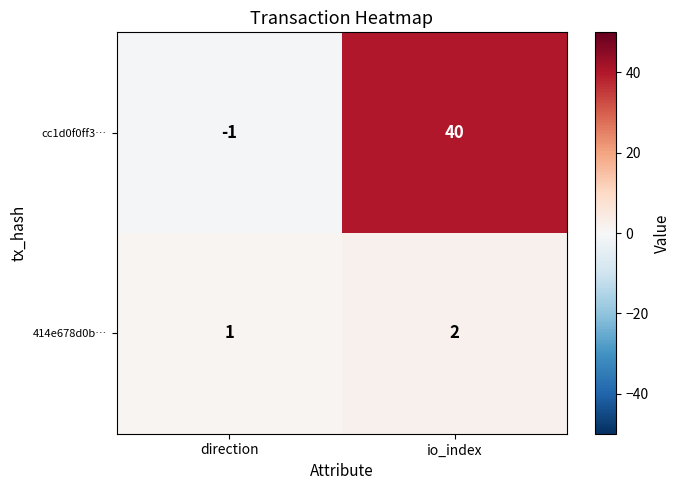

Which series has the largest total across all categories?

cc1d0f0ff3…